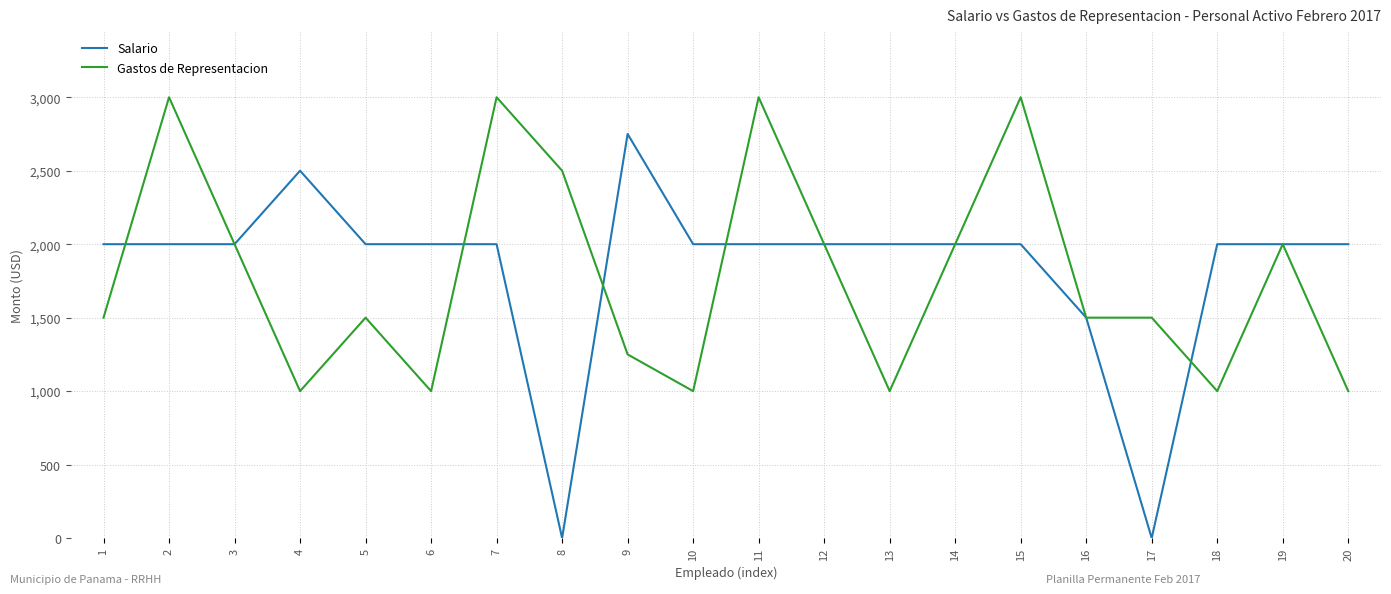

How many lines are shown in the chart?

2